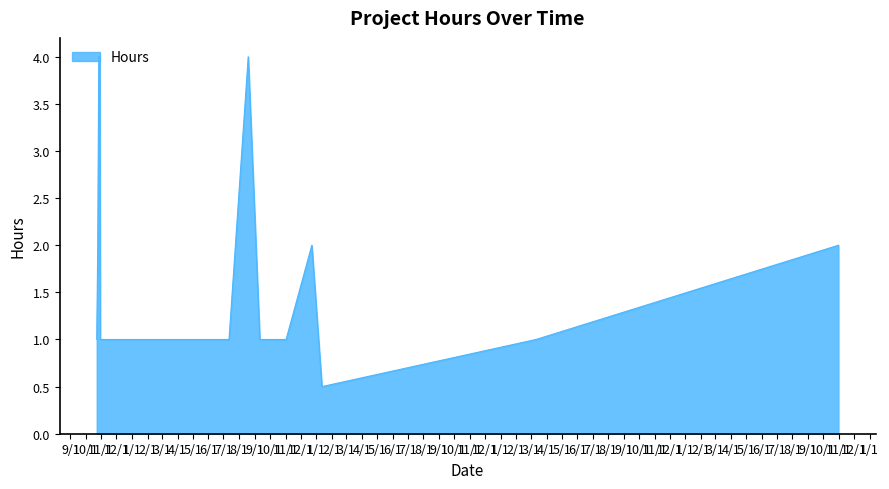

What is the difference between the maximum and minimum values?

3.5